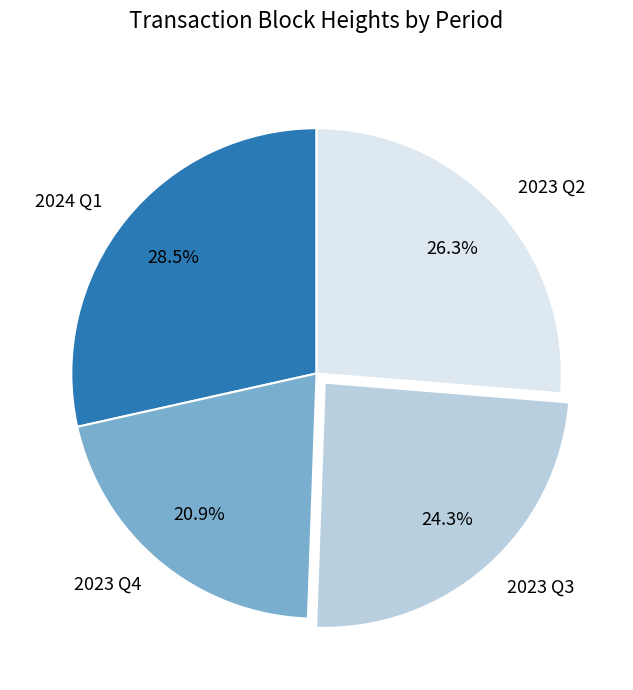

What is the ratio of the value at 2023 Q3 to the value at 2023 Q2?

0.9